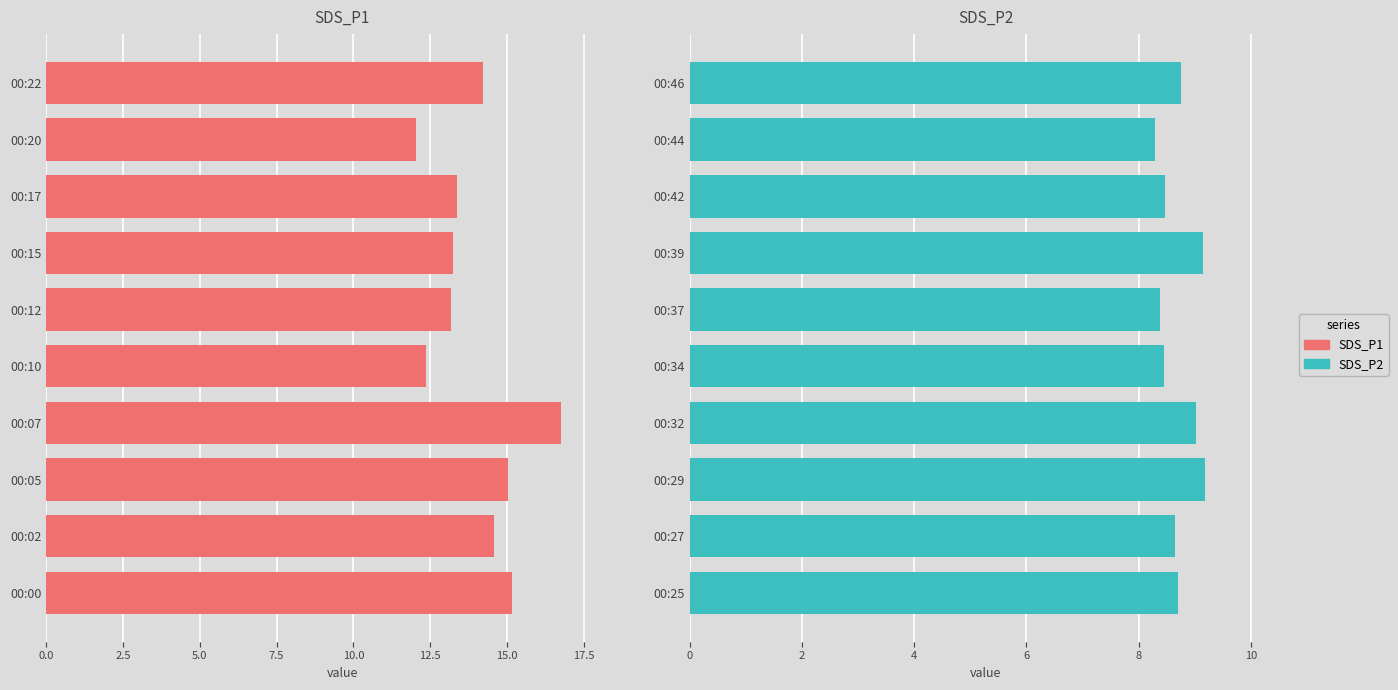

What is the value of the SDS_P2 bar at the 1st from the left?

8.7